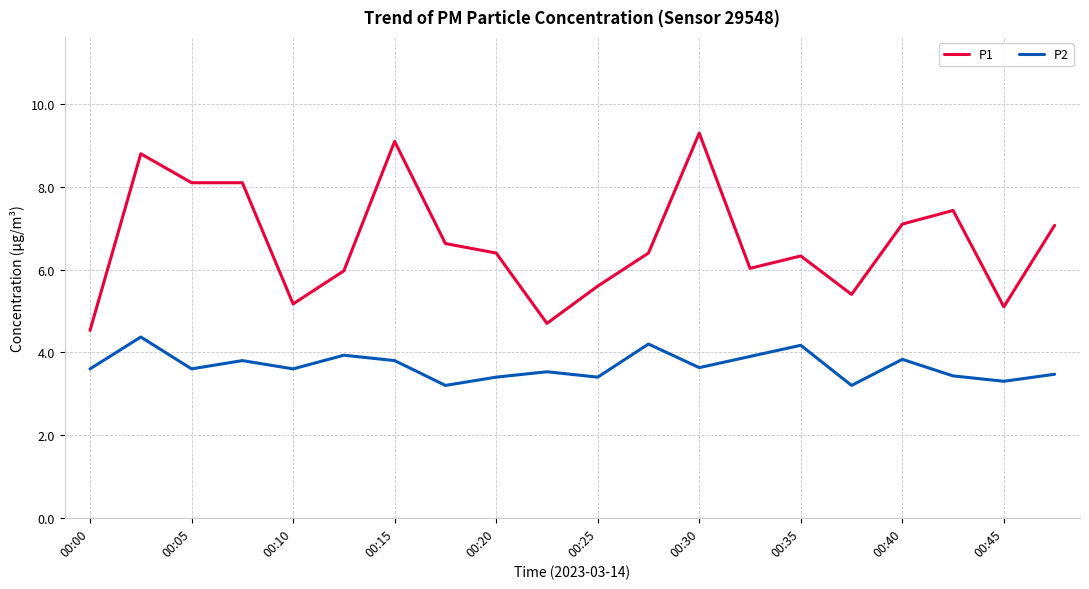

Which series has the largest total across all categories?

P1